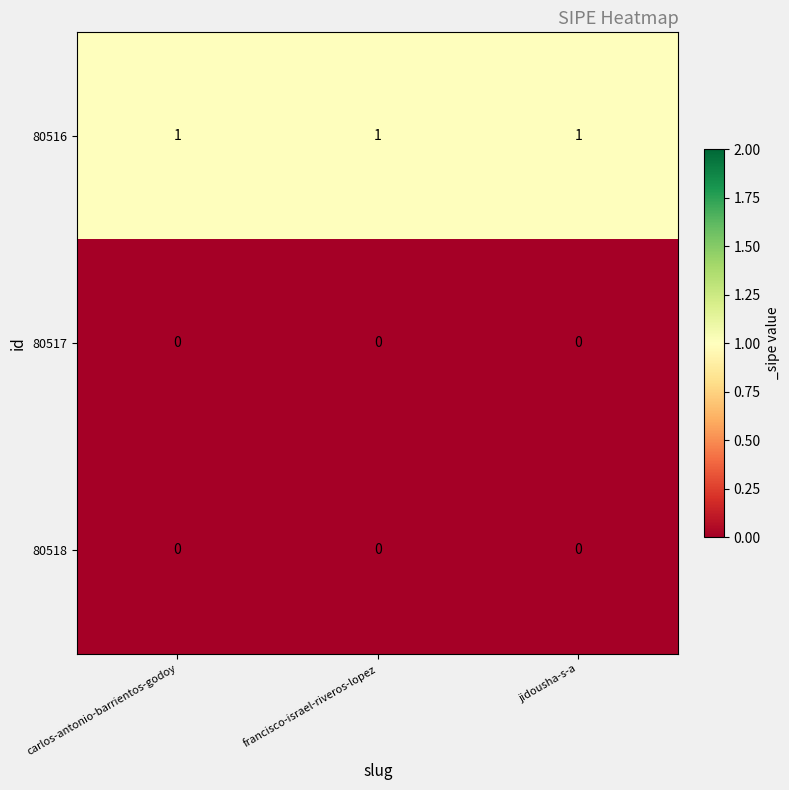

The value of 80516 at jidousha-s-a is 1. True or false?

True